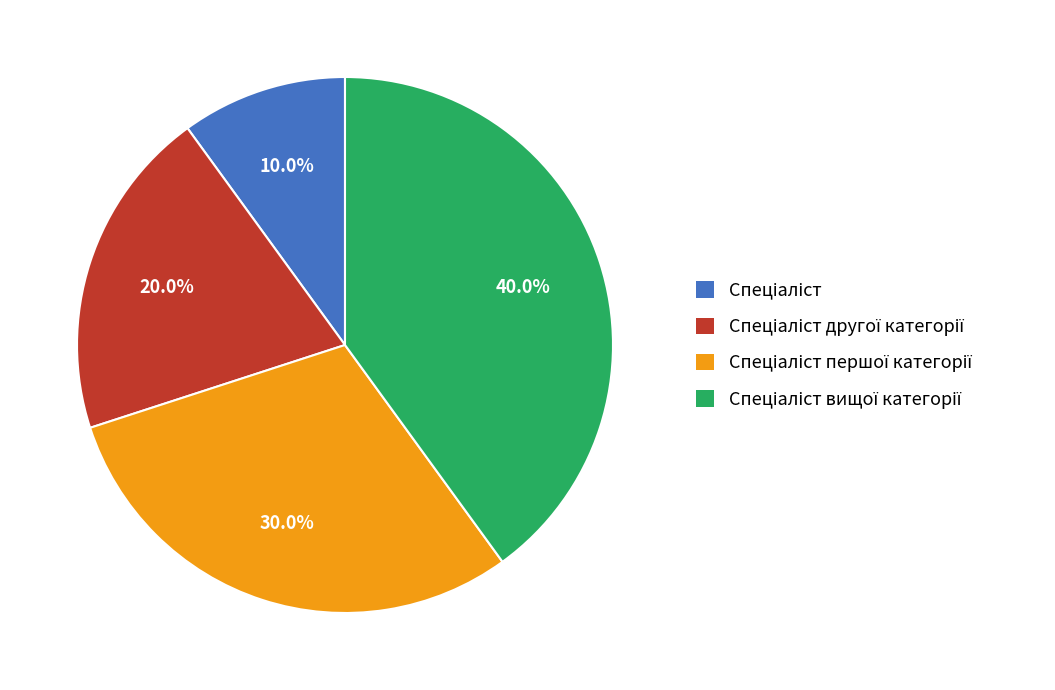

Is there any slice that represents more than half of the pie?

No